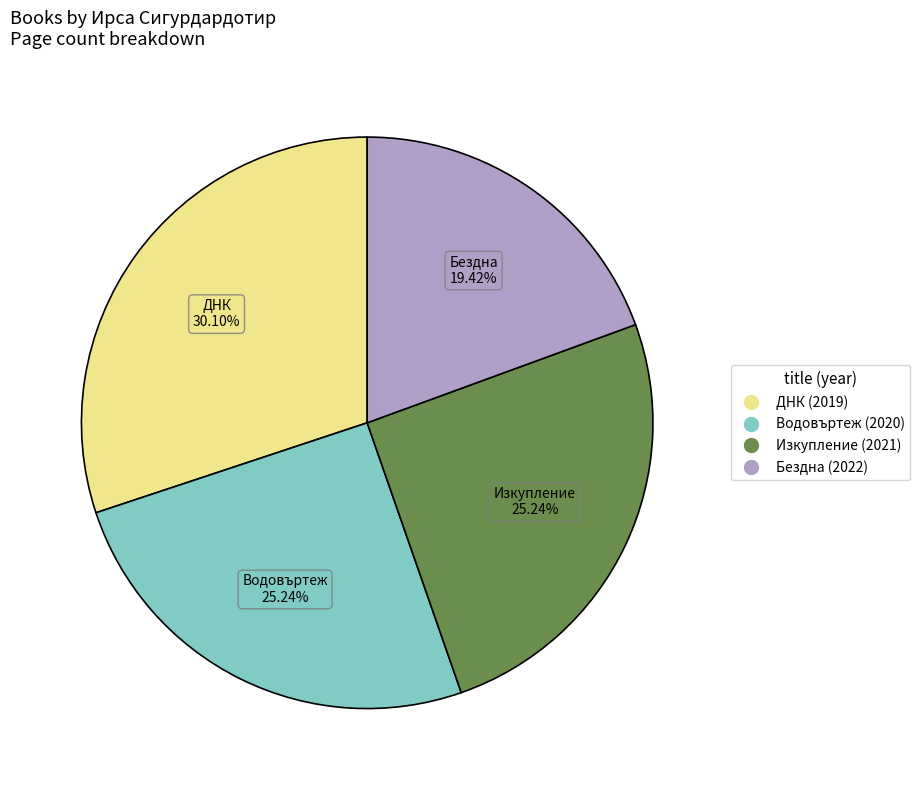

What is the ratio of the value at Изкупление (2021) to the value at Бездна (2022)?

1.3